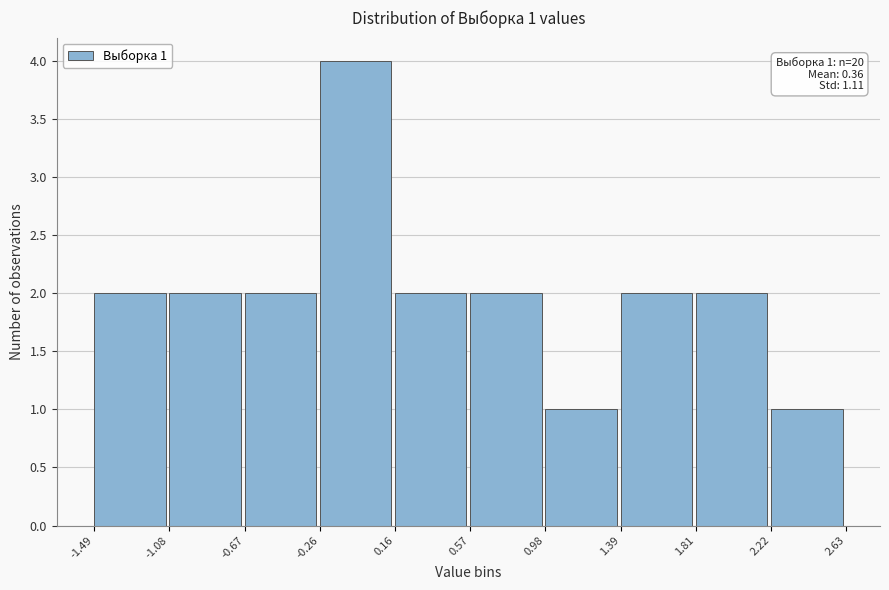

Over which range of the x-axis is the bar tallest?

-0.26 to 0.16